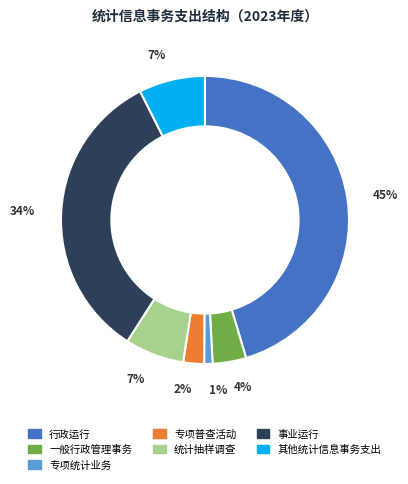

The 其他统计信息事务支出 slice represents 7% of the pie. True or false?

True